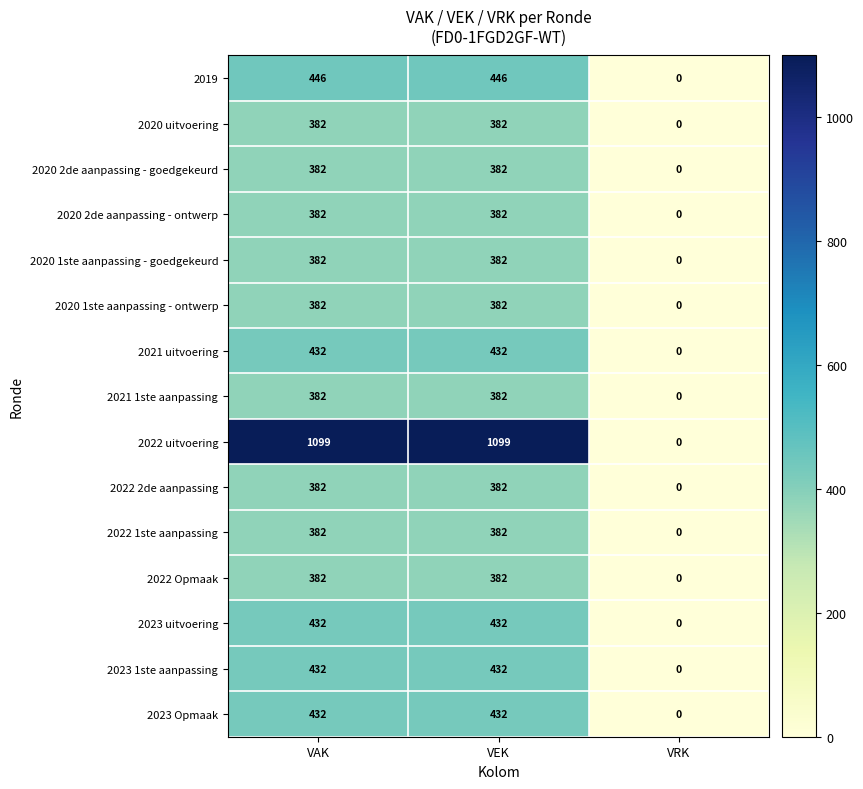

The value of 2021 1ste aanpassing at VEK is 609. True or false?

False